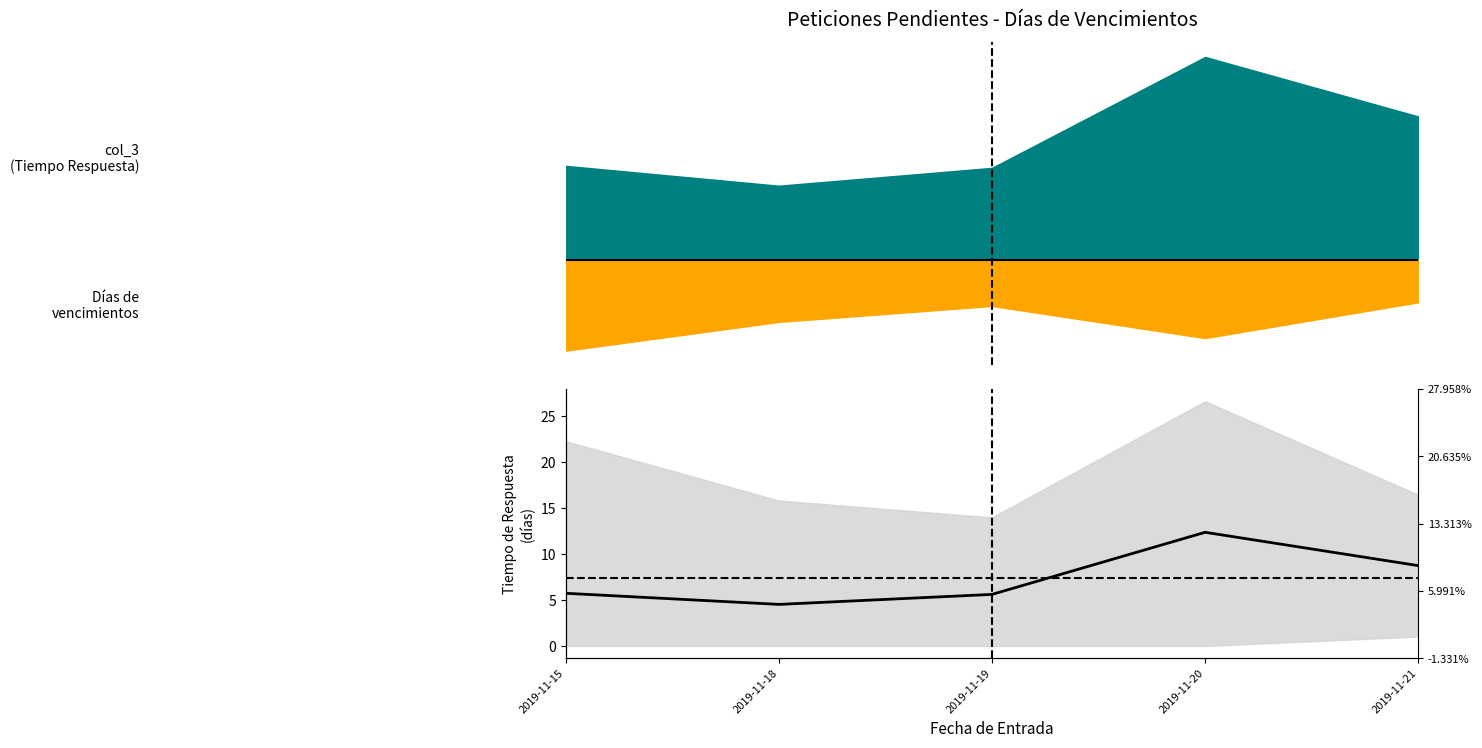

What is the smallest value displayed?

4.5